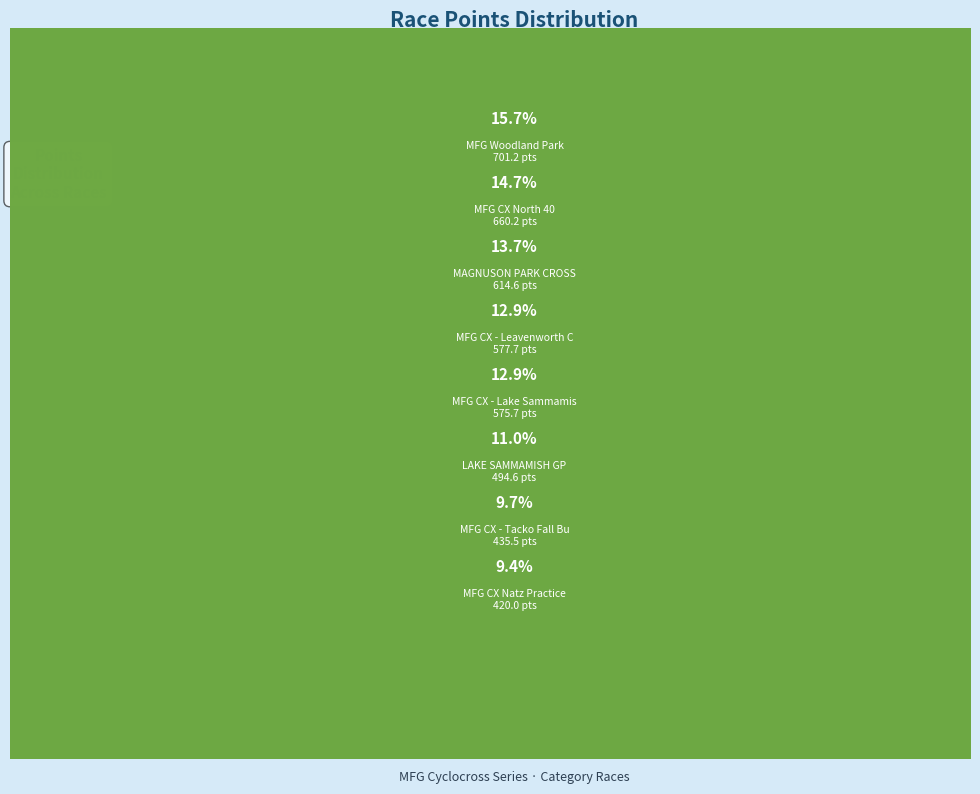

Does MFG CX - Leavenworth CX account for over 50% of the chart?

No